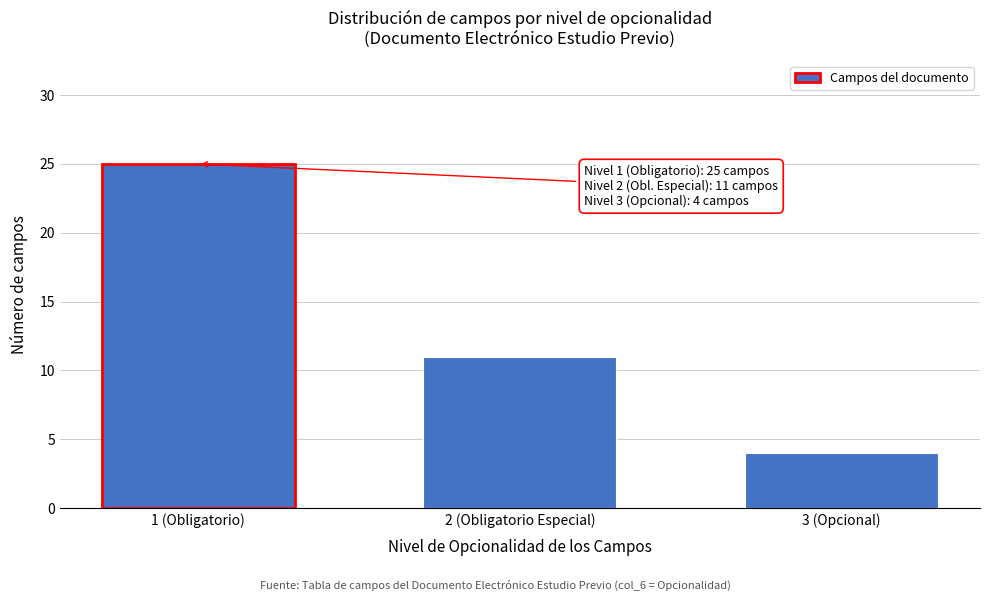

Reading left to right, transcribe all the data shown in this chart.

25	11	4